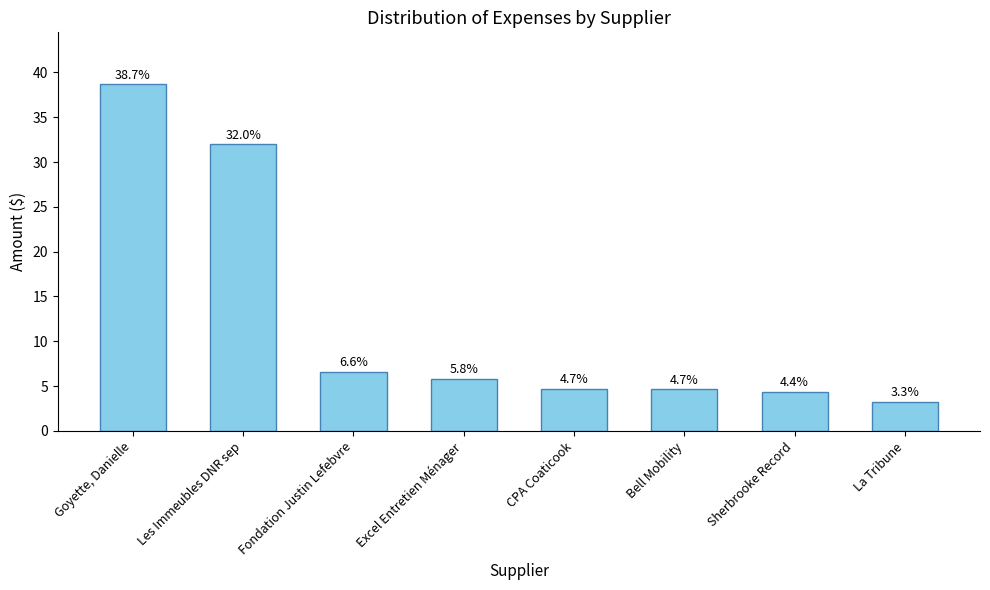

Reading left to right, transcribe all the data shown in this chart.

38.7	32.0	6.6	5.8	4.7	4.7	4.4	3.3